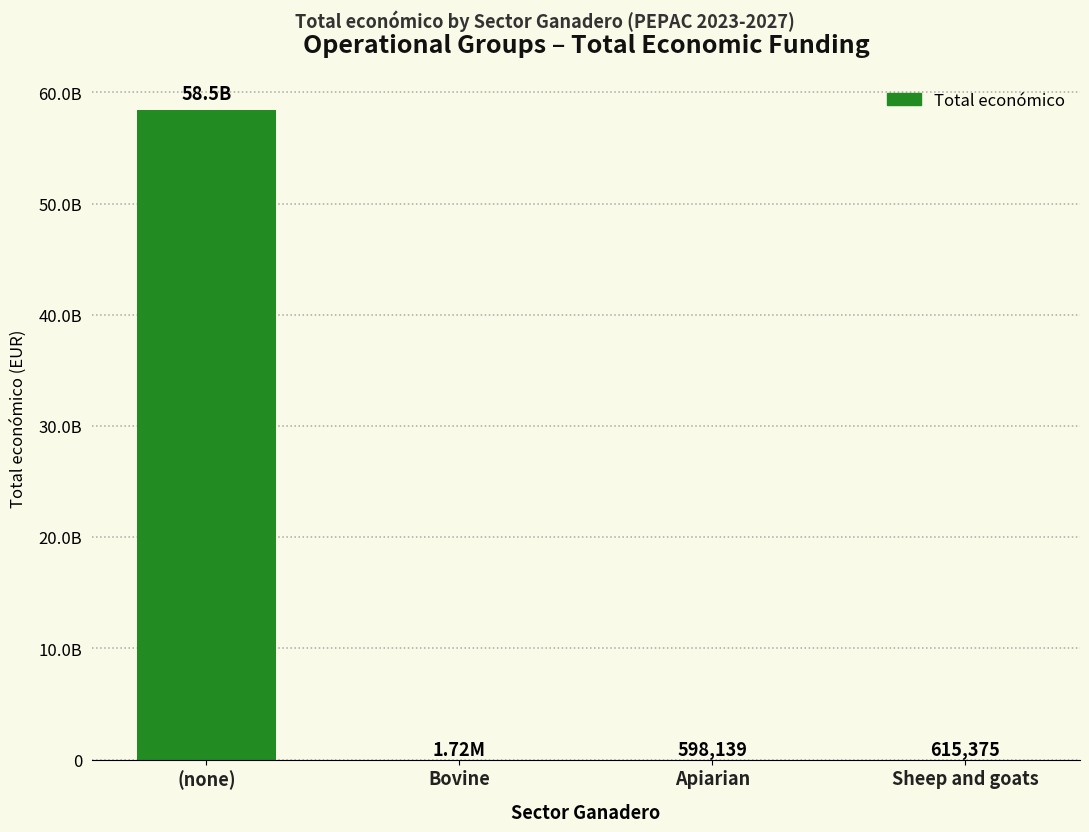

Which category has the lowest value across all series?

Apiarian